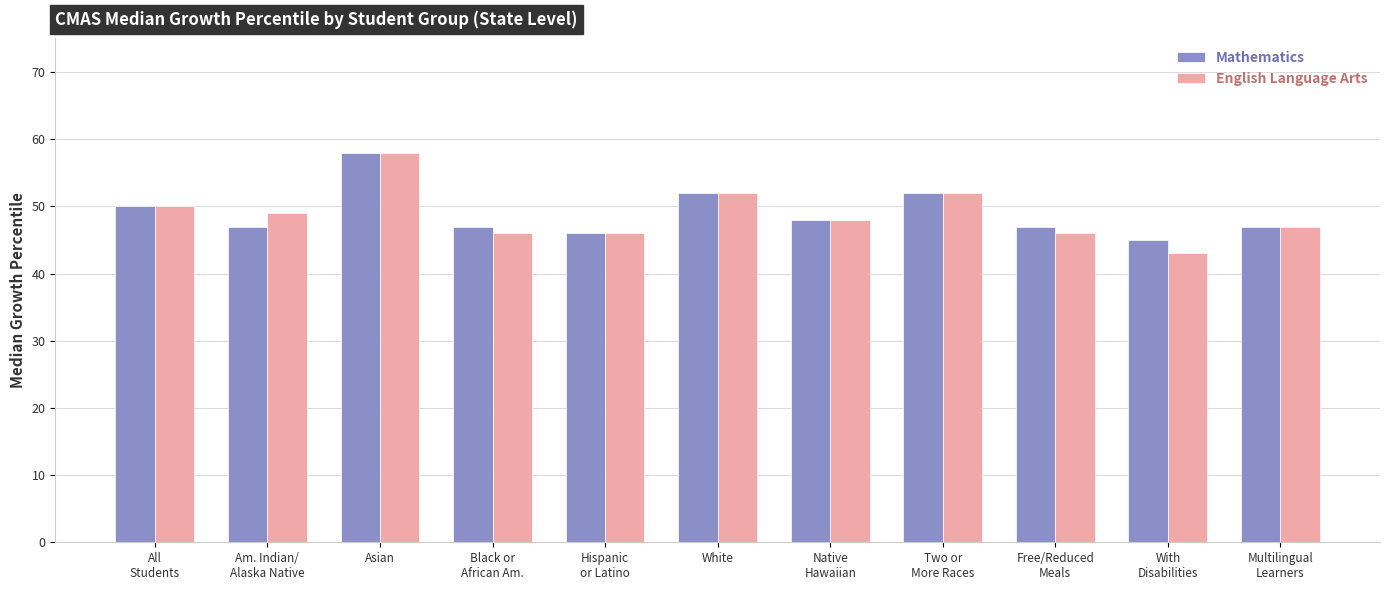

How many series are shown in this chart?

2